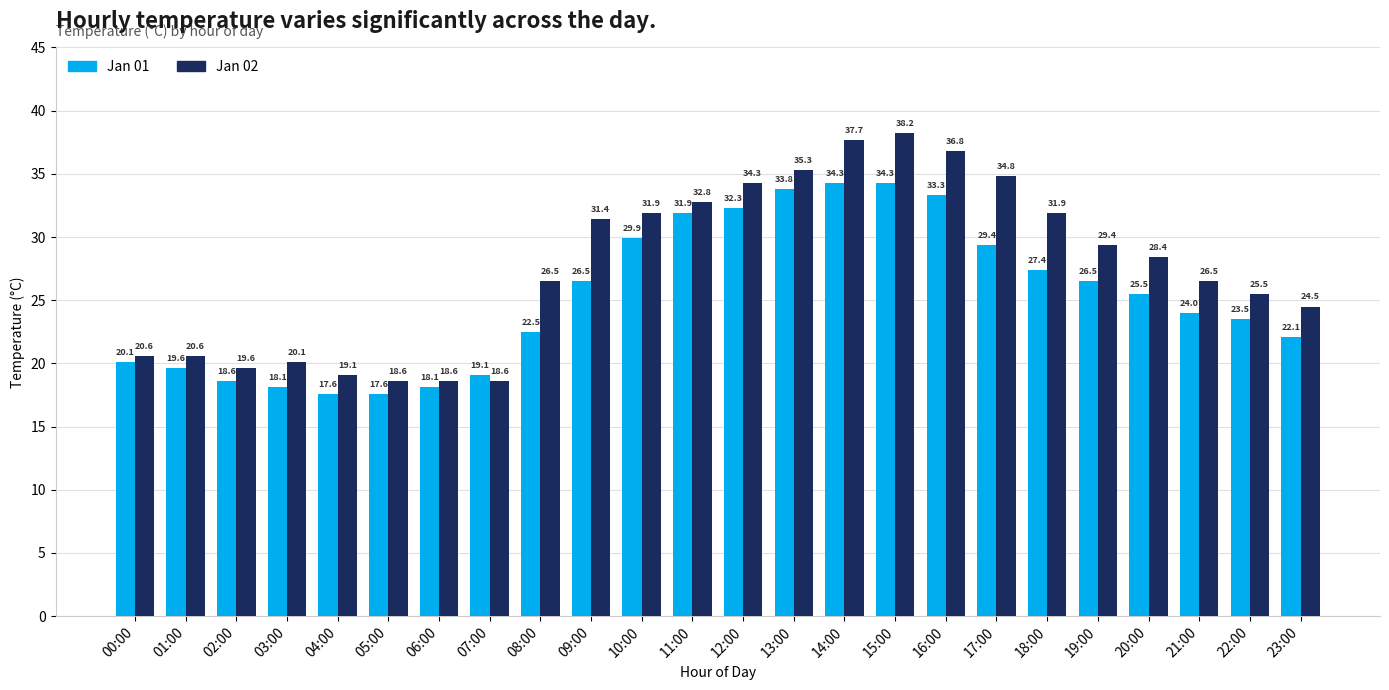

What is the sum of the Jan 02 values at 11:00 and 20:00?

61.2